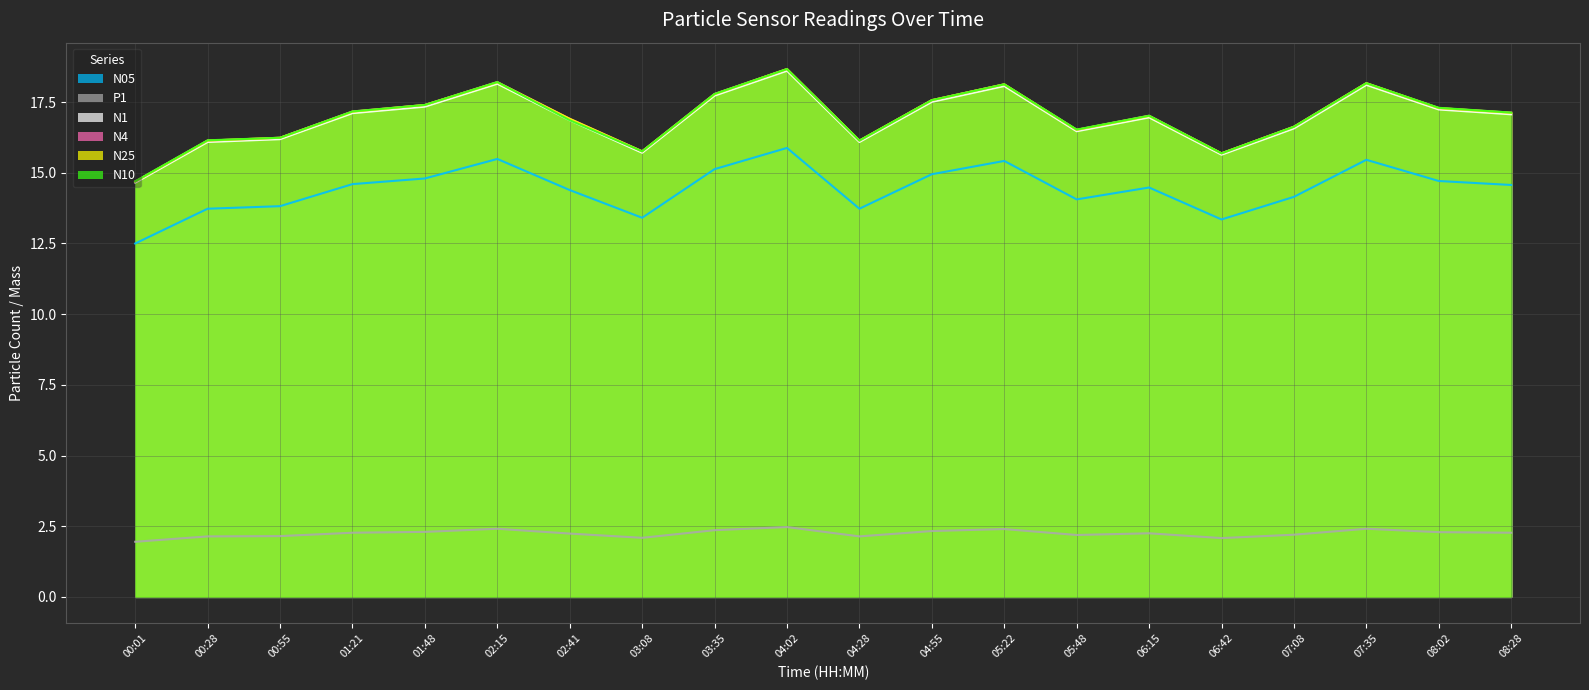

Rank the series by their maximum value, from lowest to highest.

P1, N05, N1, N10, N25, N4